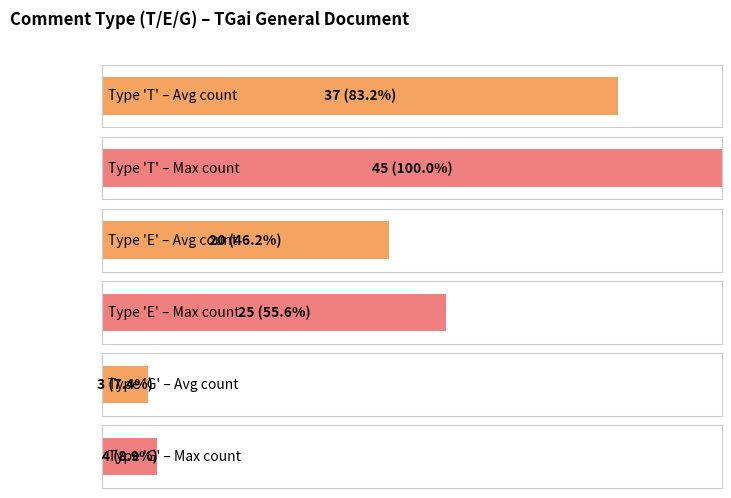

What is the ratio of the value at E to the value at G?

6.2